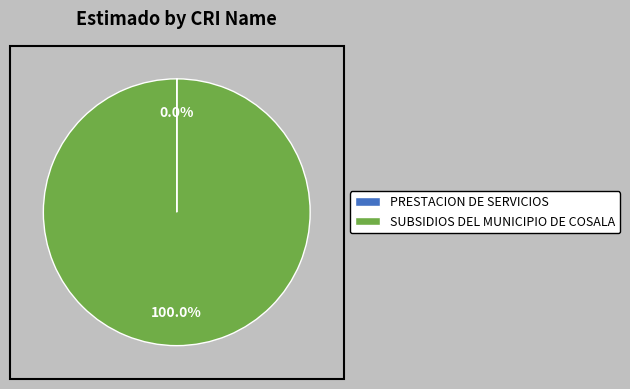

What is the largest slice in the pie chart?

SUBSIDIOS DEL MUNICIPIO DE COSALA